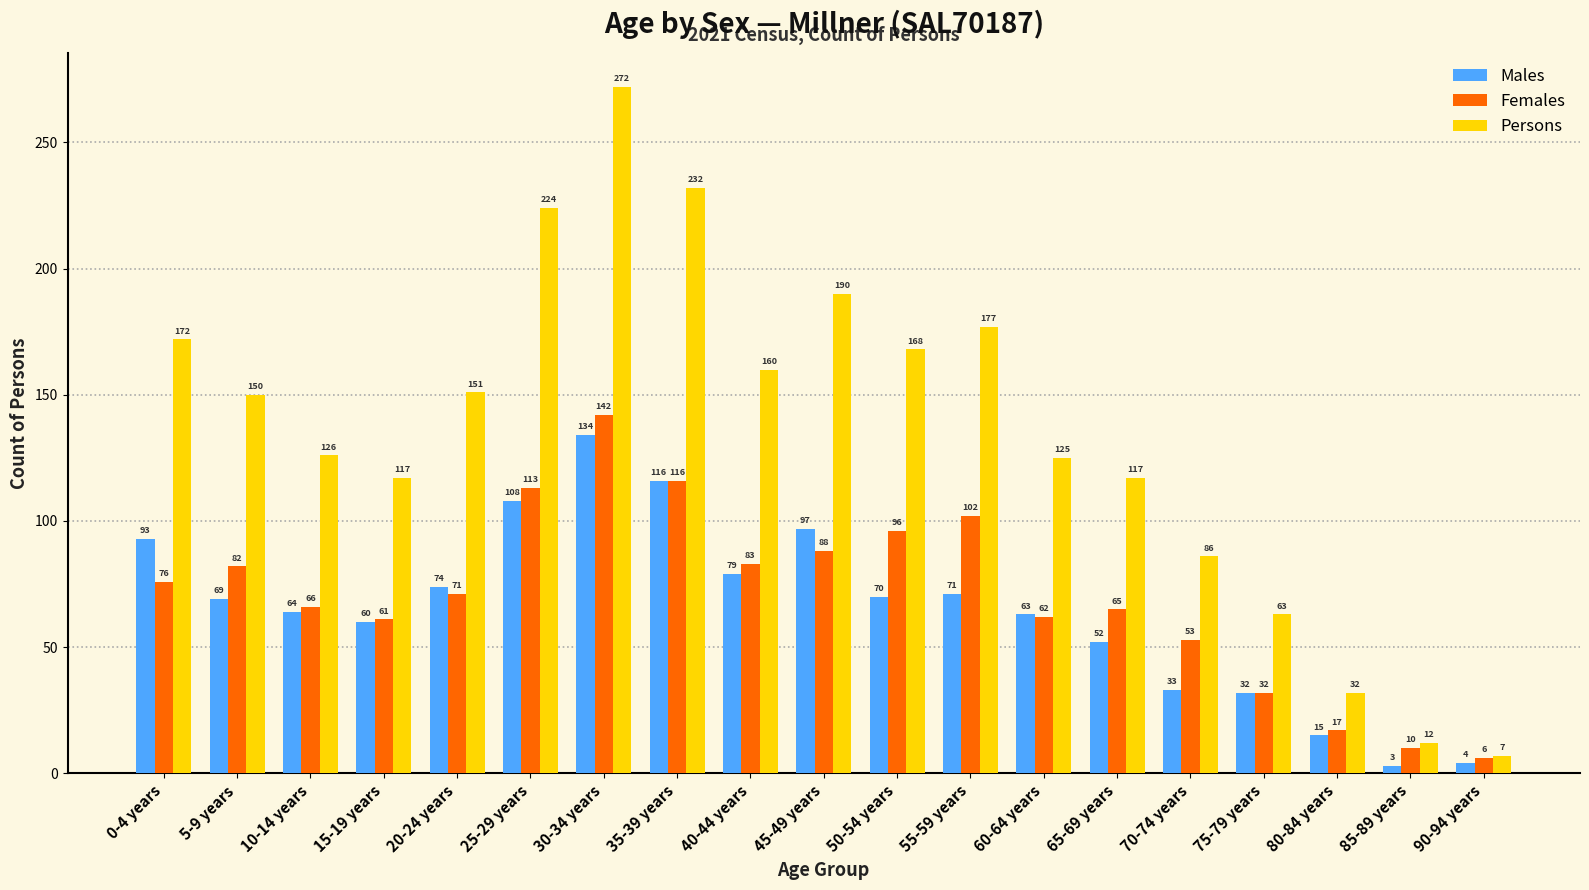

True or false: Males has a value of 32 at 75-79 years.

True